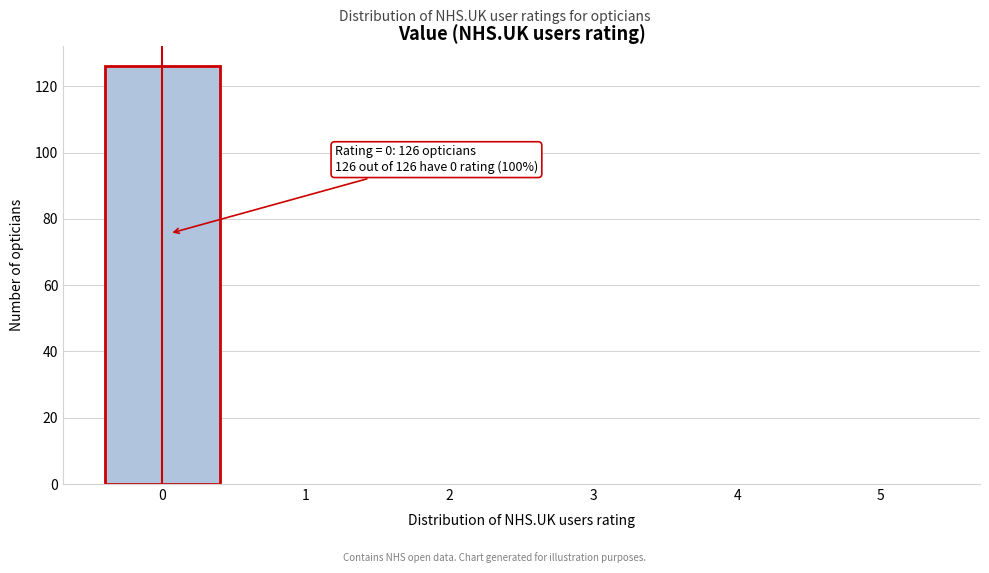

Over which range of the x-axis is the bar tallest?

-0.5 to 0.5